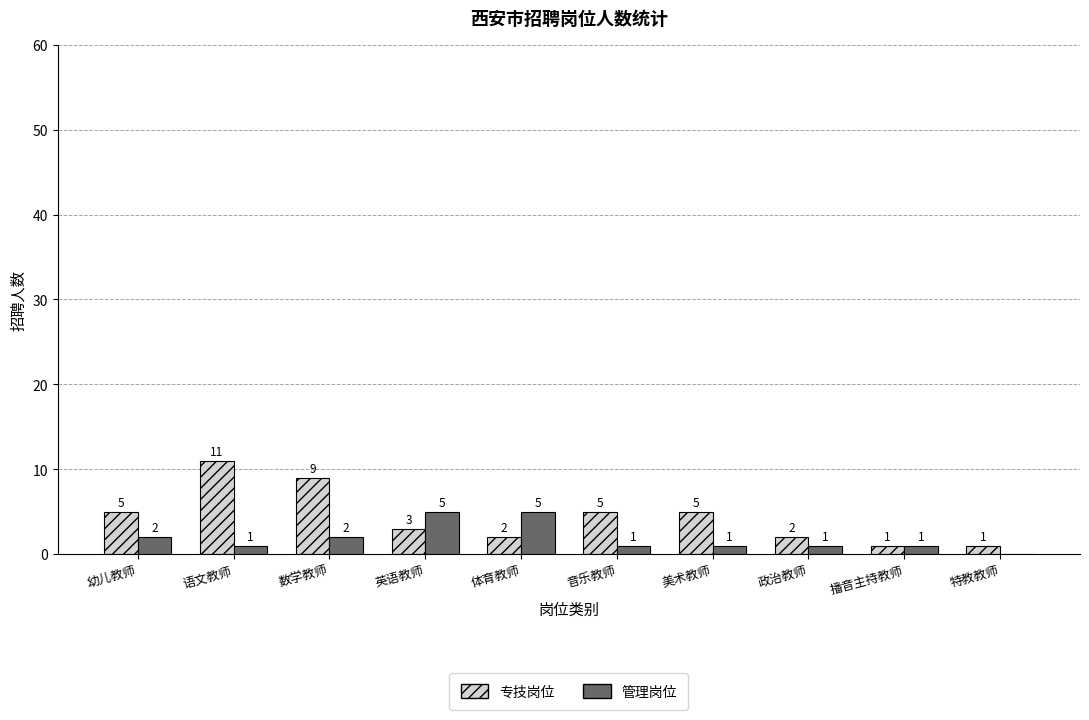

What is the average value of the 专技岗位 series?

4